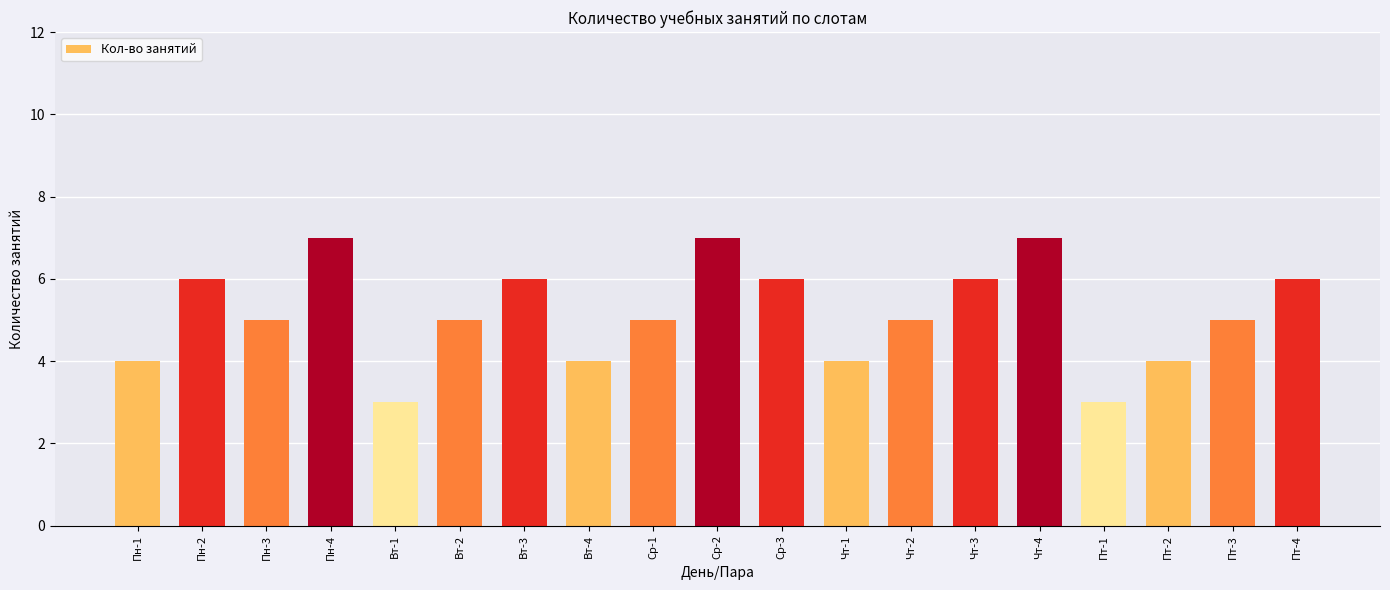

Reading right to left, extract all data points from this chart.

Пт-4=6	Пт-3=5	Пт-2=4	Пт-1=3	Чт-4=7	Чт-3=6	Чт-2=5	Чт-1=4	Ср-3=6	Ср-2=7	Ср-1=5	Вт-4=4	Вт-3=6	Вт-2=5	Вт-1=3	Пн-4=7	Пн-3=5	Пн-2=6	Пн-1=4